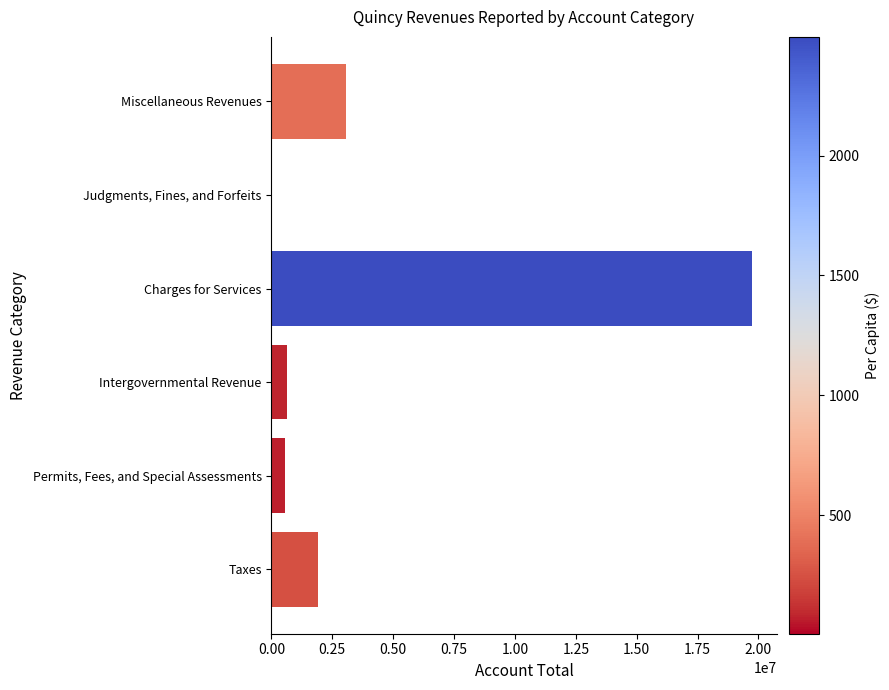

Are the bars horizontal?

Yes